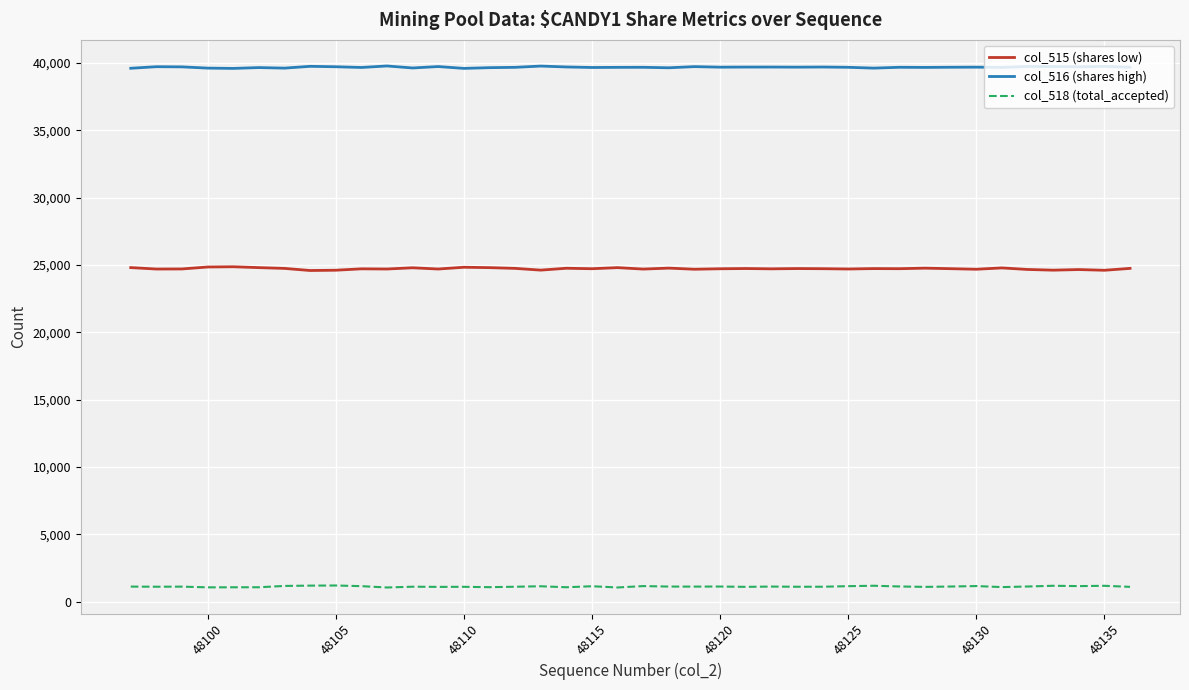

True or false: col_518 (total_accepted) and col_515 (shares low) intersect in this chart.

False